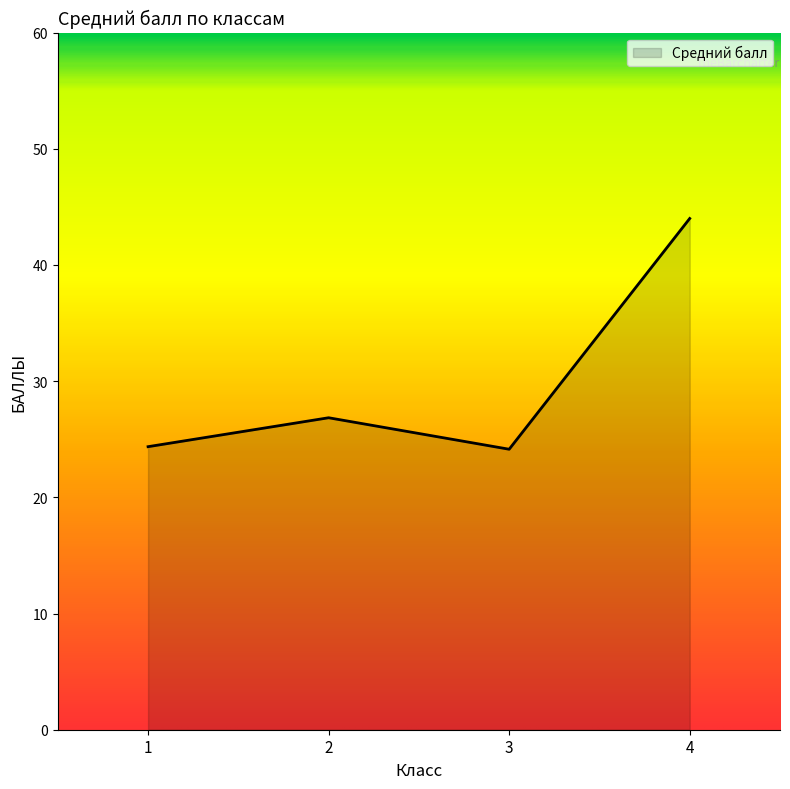

Which label corresponds to the largest value in the chart?

4